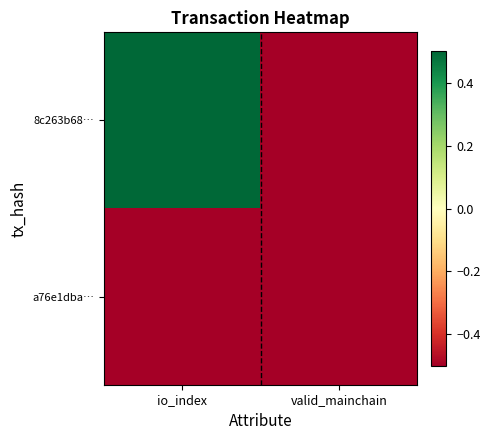

Which series has the largest total across all categories?

8c263b68…